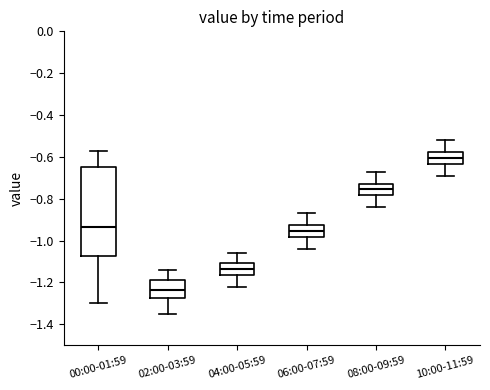

Reading left to right, transcribe this box plot: for each box, give where its median line is, the range the box spans, and where its two whiskers end, as read against the y-axis. The values are not printed on the chart, so give them approximately, as read against the axis.

00:00-01:59: median -0.94, box -1.08 to -0.64, whiskers -1.30 to -0.56
02:00-03:59: median -1.24, box -1.28 to -1.18, whiskers -1.34 to -1.14
04:00-05:59: median -1.14, box -1.16 to -1.10, whiskers -1.22 to -1.06
06:00-07:59: median -0.96, box -0.98 to -0.92, whiskers -1.04 to -0.86
08:00-09:59: median -0.76, box -0.78 to -0.72, whiskers -0.84 to -0.66
10:00-11:59: median -0.60, box -0.64 to -0.58, whiskers -0.68 to -0.52